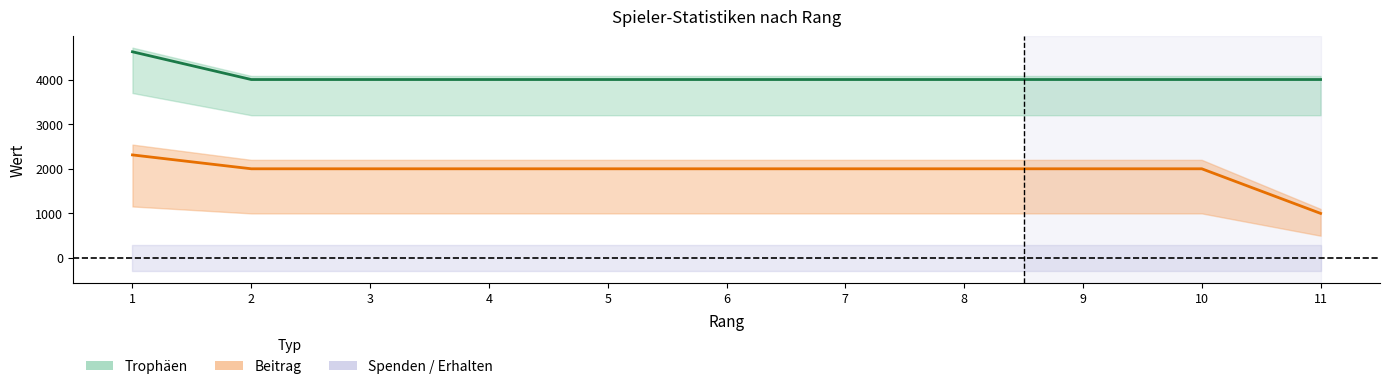

At which label does Beitrag reach its minimum?

11